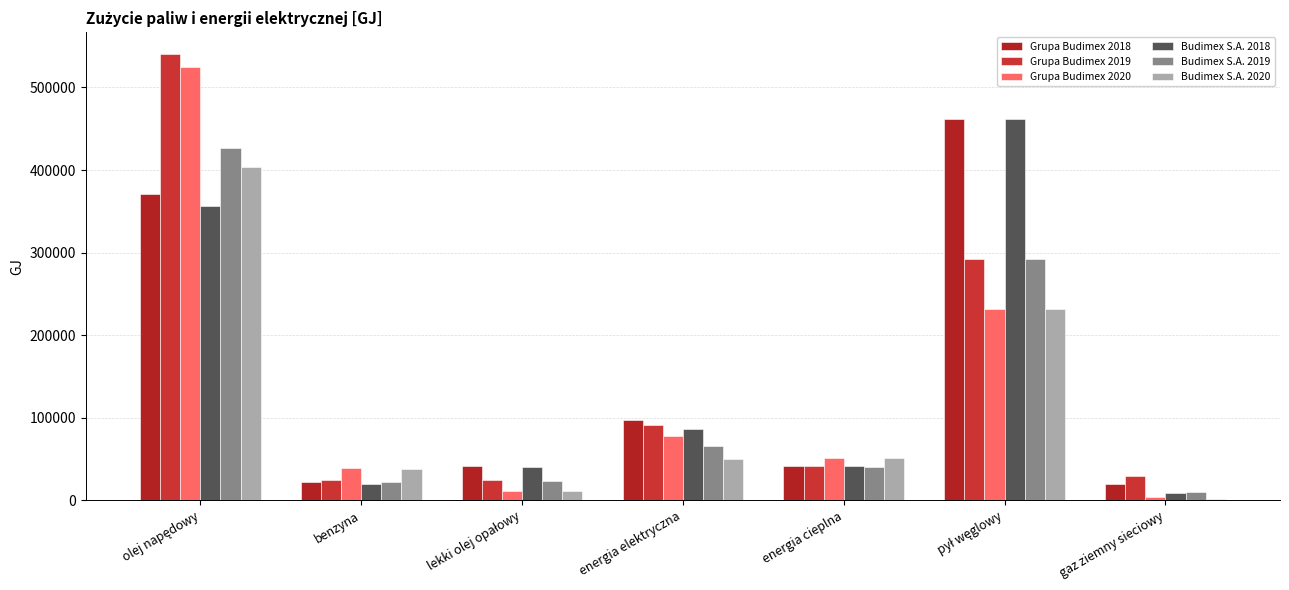

What is the sum of the Grupa Budimex 2020 values at pył węglowy and energia elektryczna?

310263.2